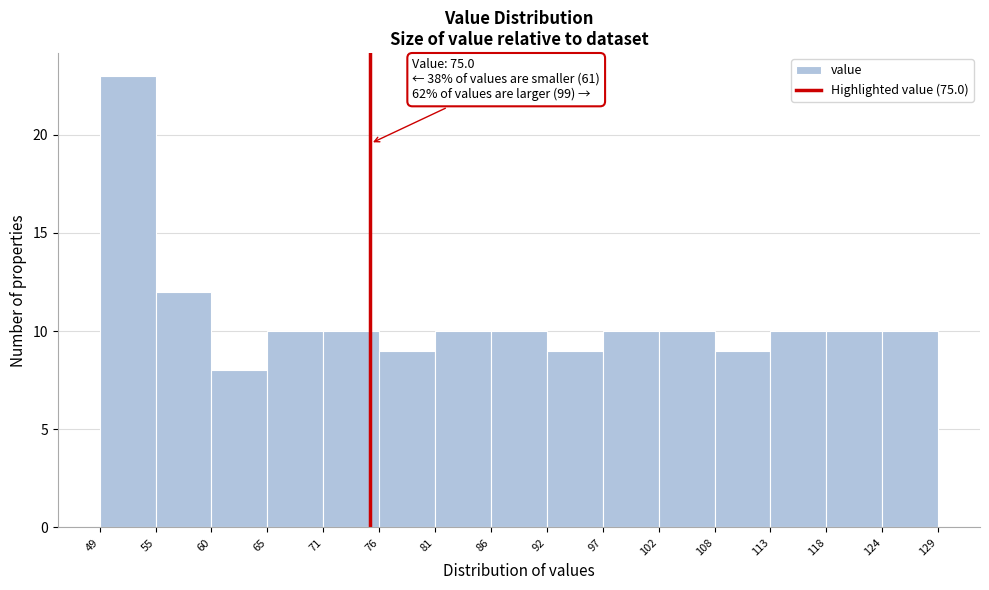

Which range on the x-axis has the tallest bar?

49 to 55